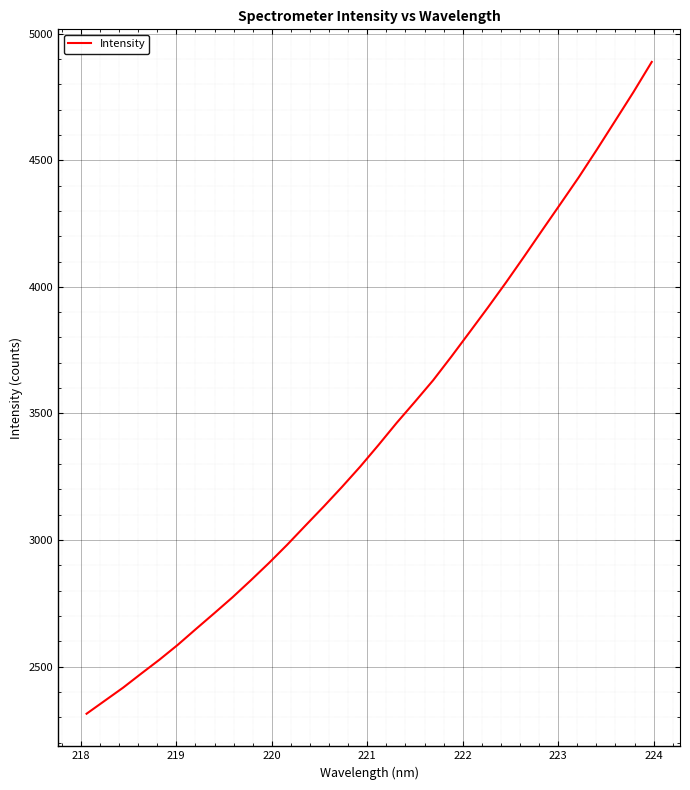

What is the difference between the maximum and minimum values?

2574.9